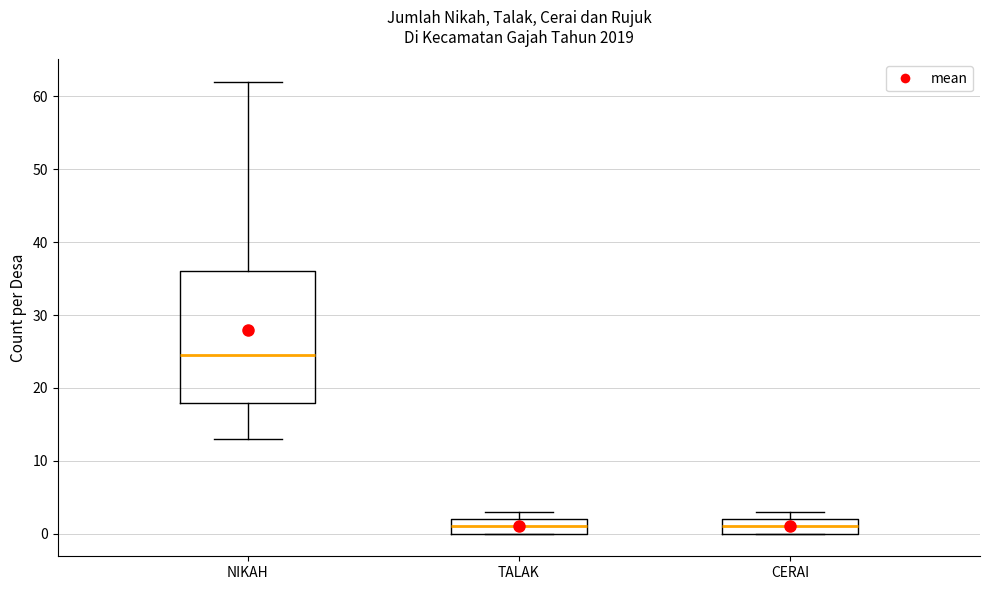

Where is the upper edge of the box for NIKAH on the y-axis? The values are not printed on the chart, so give them approximately, as read against the axis.

36